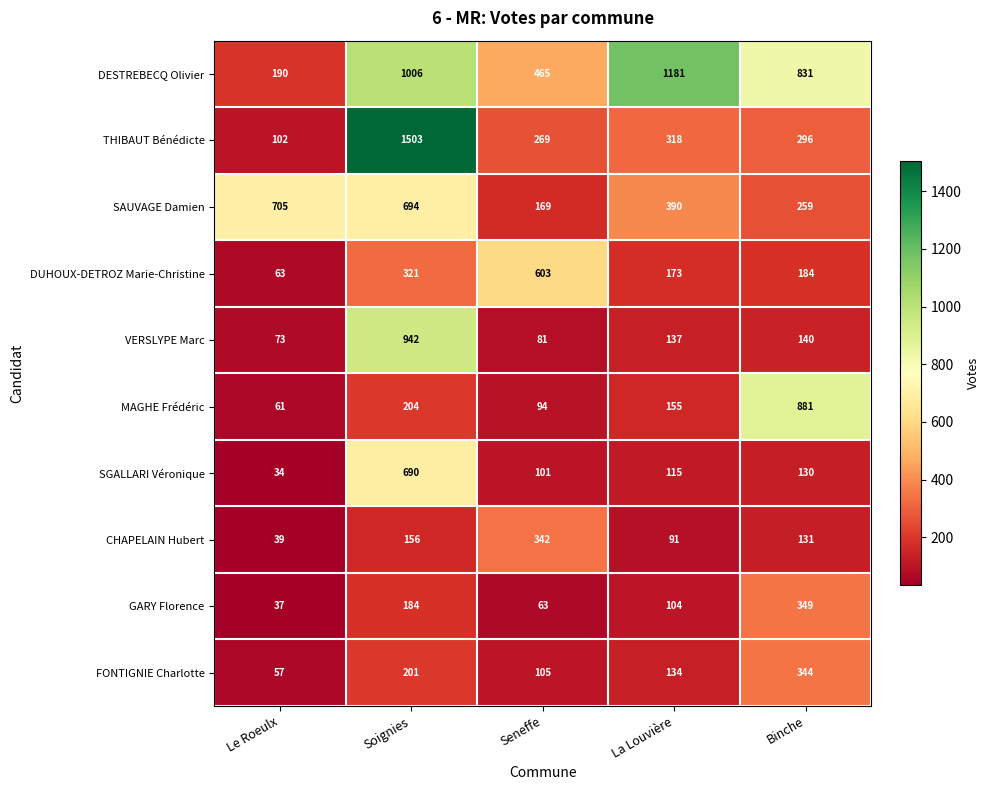

The value of FONTIGNIE Charlotte at Le Roeulx is 40. True or false?

False